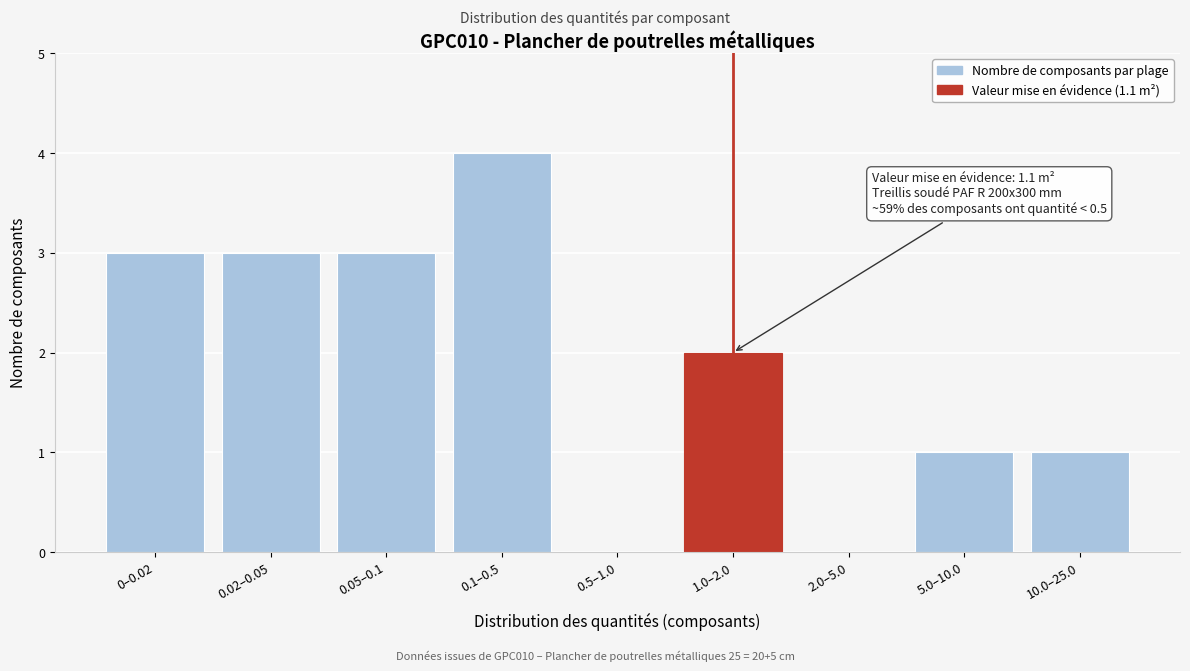

Reading left to right, list all the values displayed in this chart.

0–0.02=3	0.02–0.05=3	0.05–0.1=3	0.1–0.5=4	0.5–1.0=0	1.0–2.0=2	2.0–5.0=0	5.0–10.0=1	10.0–25.0=1